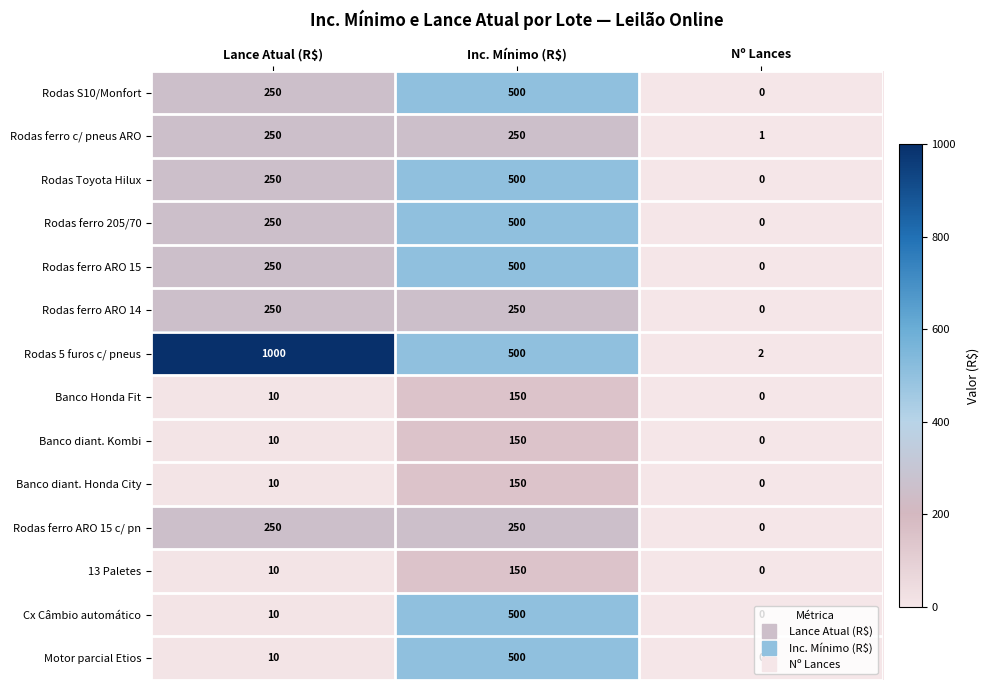

What is the difference between the maximum and minimum values in the Rodas Toyota Hilux series?

500